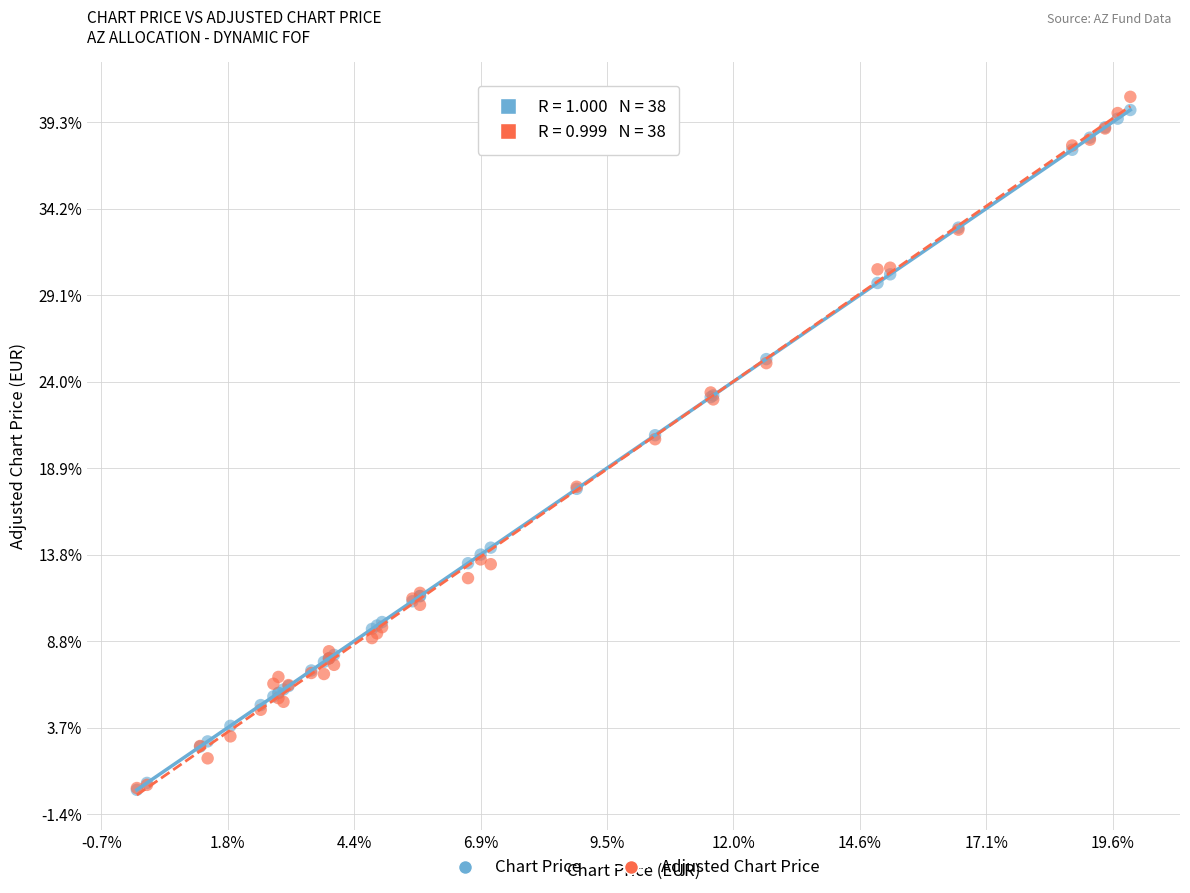

Which series has the largest Y range (max minus min)?

Adjusted Chart Price